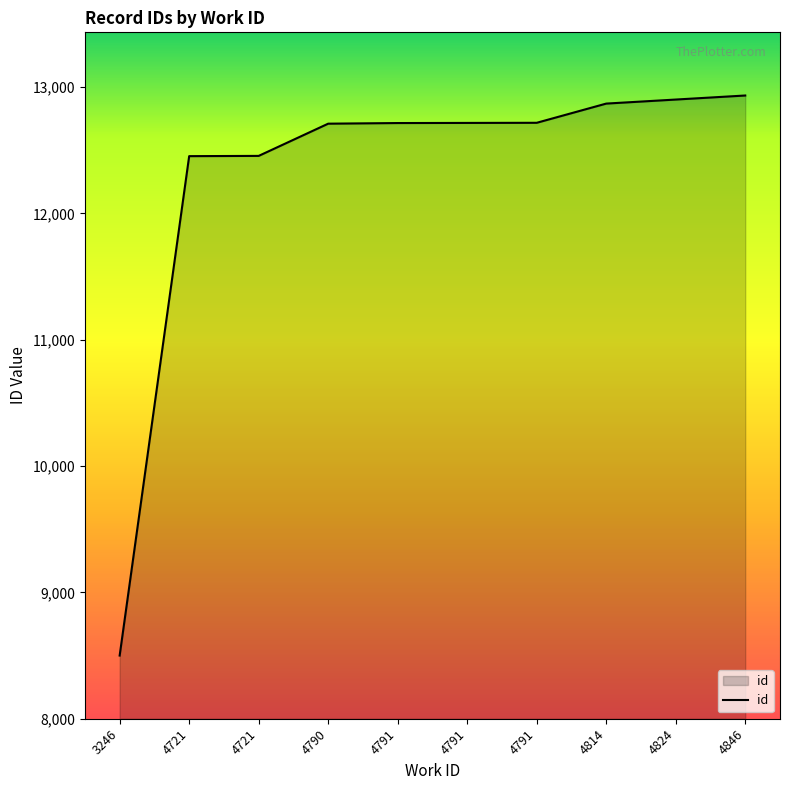

How many distinct data groups are displayed?

1